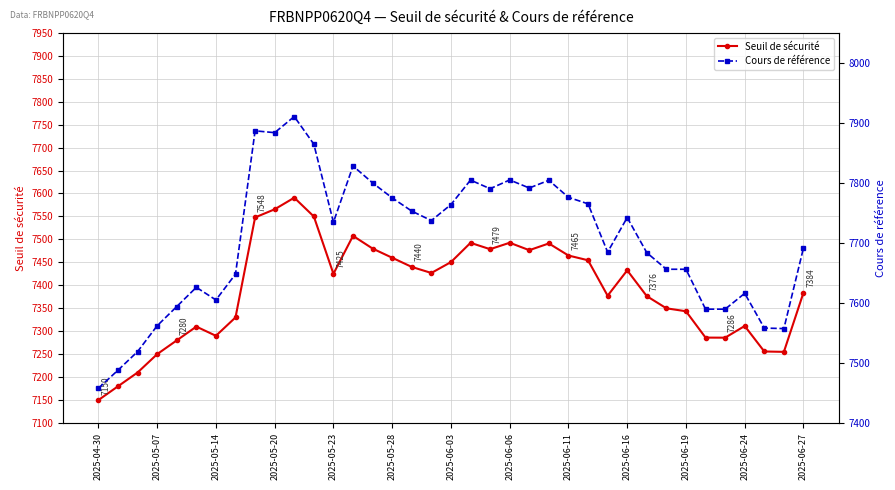

Which series has the largest range (max minus min)?

Cours de référence